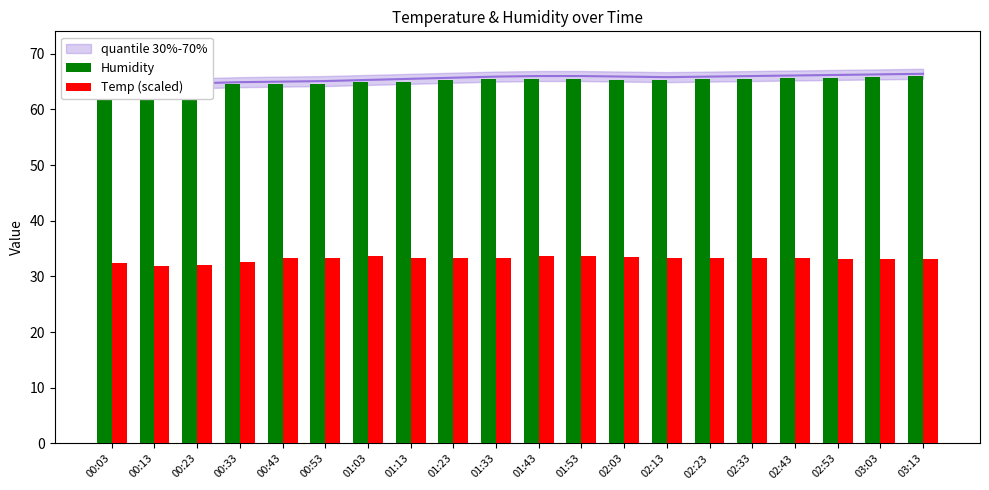

At which label does Temp (scaled) reach its peak?

01:03